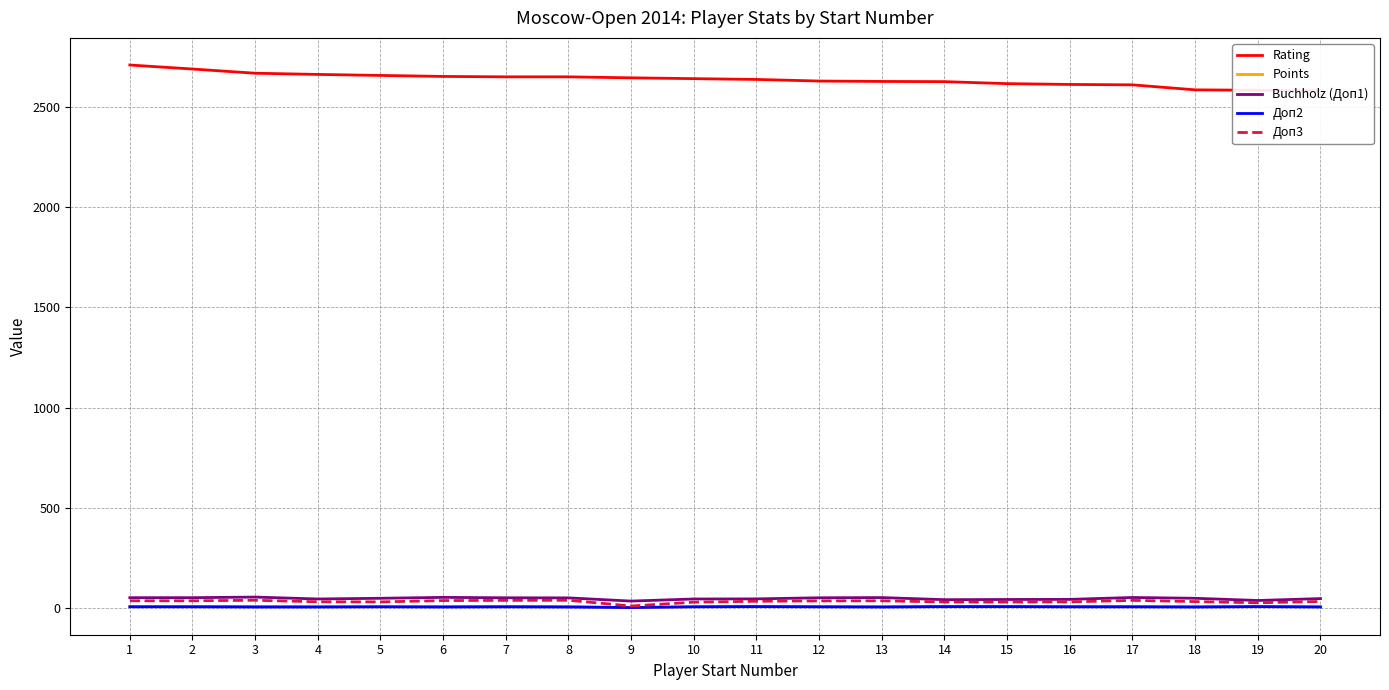

Reading left to right, transcribe all the data shown in this chart.

Rating: 2710.0	2690.0	2669.0	2663.0	2658.0	2653.0	2651.0	2651.0	2646.0	2642.0	2638.0	2630.0	2628.0	2627.0	2617.0	2613.0	2611.0	2586.0	2584.0	2581.0
Points: 7.0	7.0	6.5	6.0	5.5	6.5	7.0	6.5	1.0	5.5	7.0	6.0	6.0	6.5	6.5	6.5	6.5	5.5	6.5	6.5
Buchholz (Доп1): 50.5	50.5	53.5	44.0	47.5	52.0	50.0	49.5	33.5	44.0	44.5	50.0	51.0	40.5	41.5	42.0	51.5	47.5	36.5	46.0
Доп2: 5.0	5.0	4.0	4.0	5.0	4.0	5.0	4.0	1.0	5.0	6.0	5.0	4.0	6.0	6.0	5.0	5.0	4.0	6.0	4.0
Доп3: 35.0	35.0	37.5	30.0	29.5	36.0	37.0	37.5	9.0	28.0	32.5	34.5	35.0	29.0	28.5	29.5	37.0	31.0	25.0	31.5